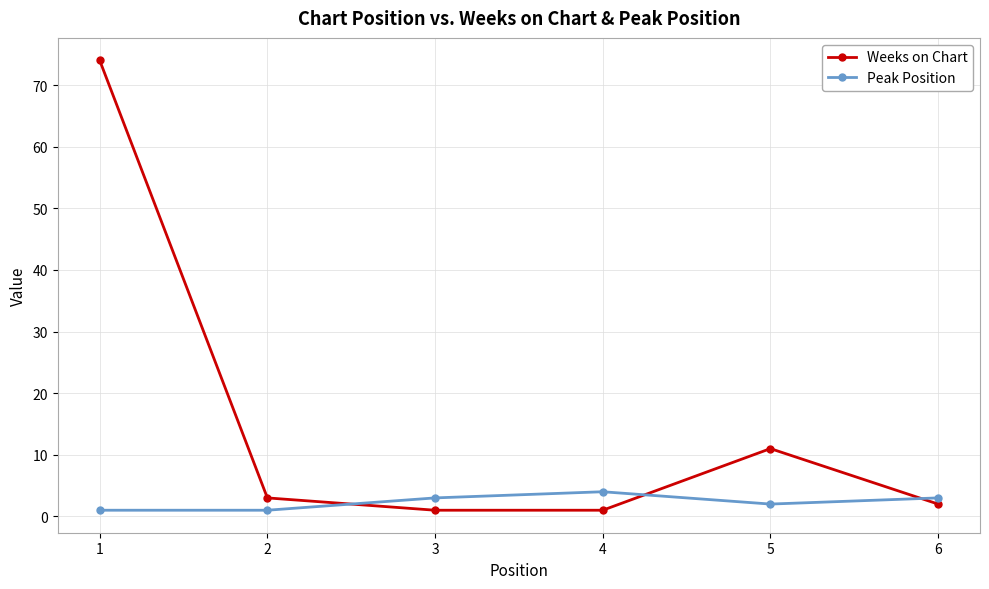

Rank the series at 4 from highest to lowest value.

Peak Position, Weeks on Chart